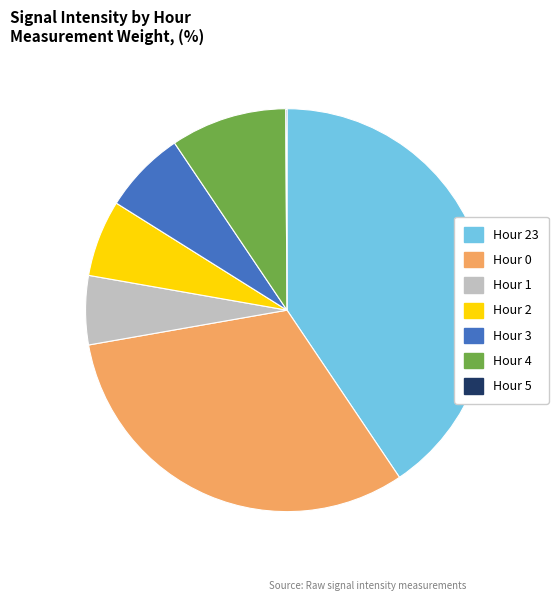

Does any single category account for the majority?

No